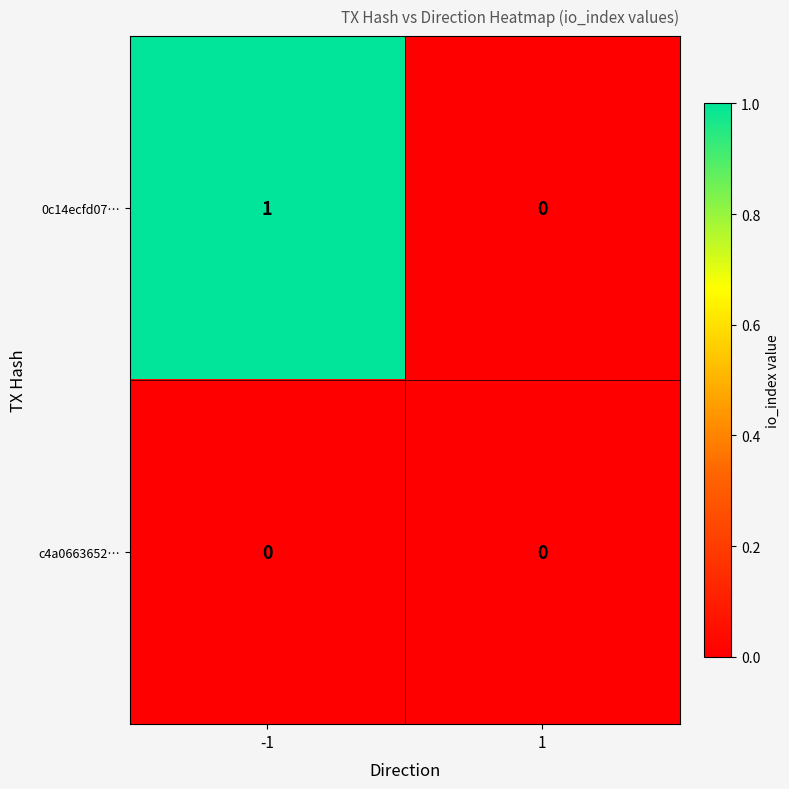

The value of c4a0663652… at 1 is 0. True or false?

True